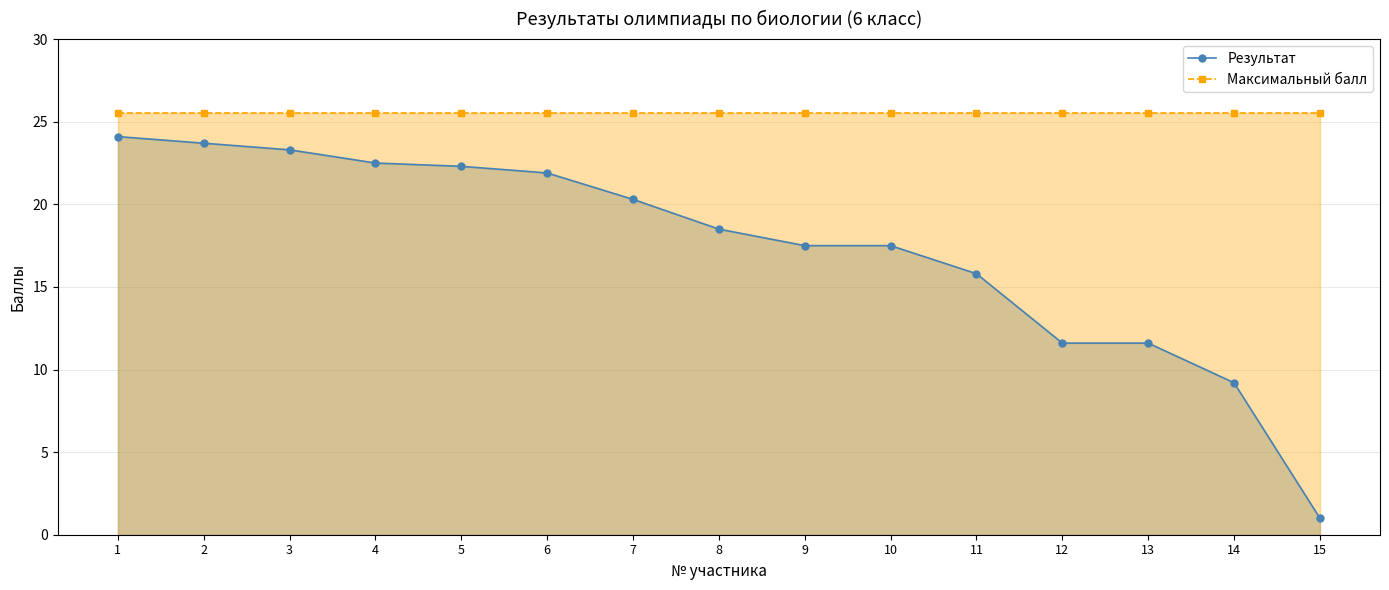

Reading left to right, transcribe all the data shown in this chart.

Результат: 1=24.1	2=23.7	3=23.3	4=22.5	5=22.3	6=21.9	7=20.3	8=18.5	9=17.5	10=17.5	11=15.8	12=11.6	13=11.6	14=9.2	15=1.0
Максимальный балл: 1=25.5	2=25.5	3=25.5	4=25.5	5=25.5	6=25.5	7=25.5	8=25.5	9=25.5	10=25.5	11=25.5	12=25.5	13=25.5	14=25.5	15=25.5